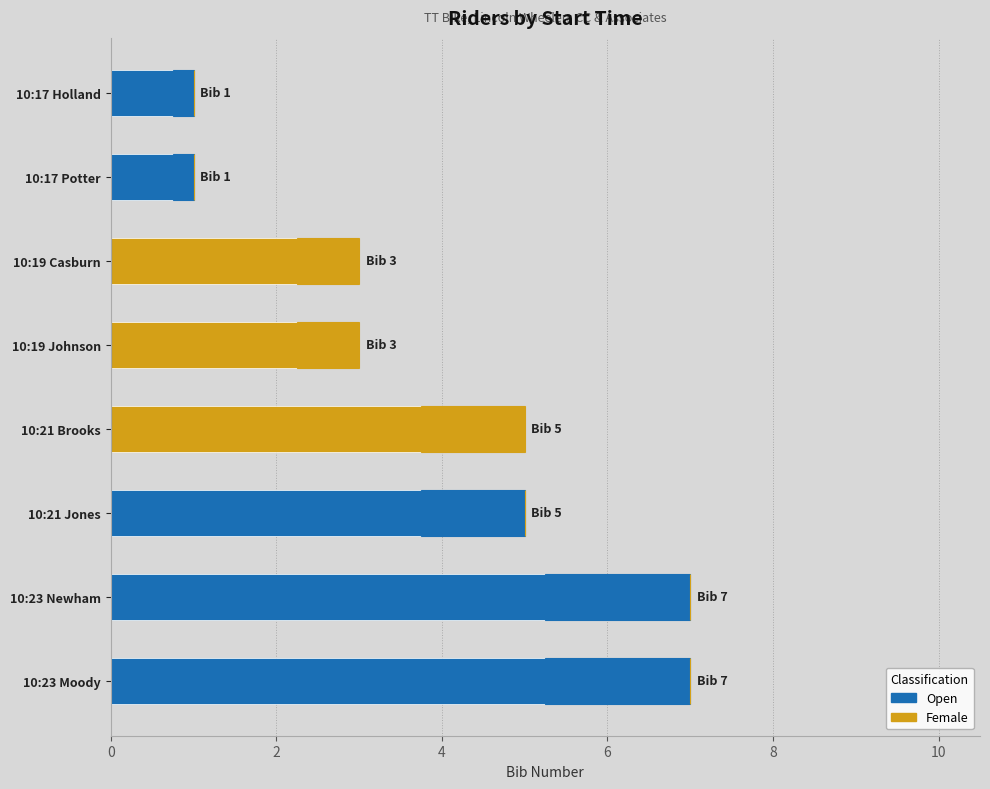

How many values in the Open series exceed 1?

3